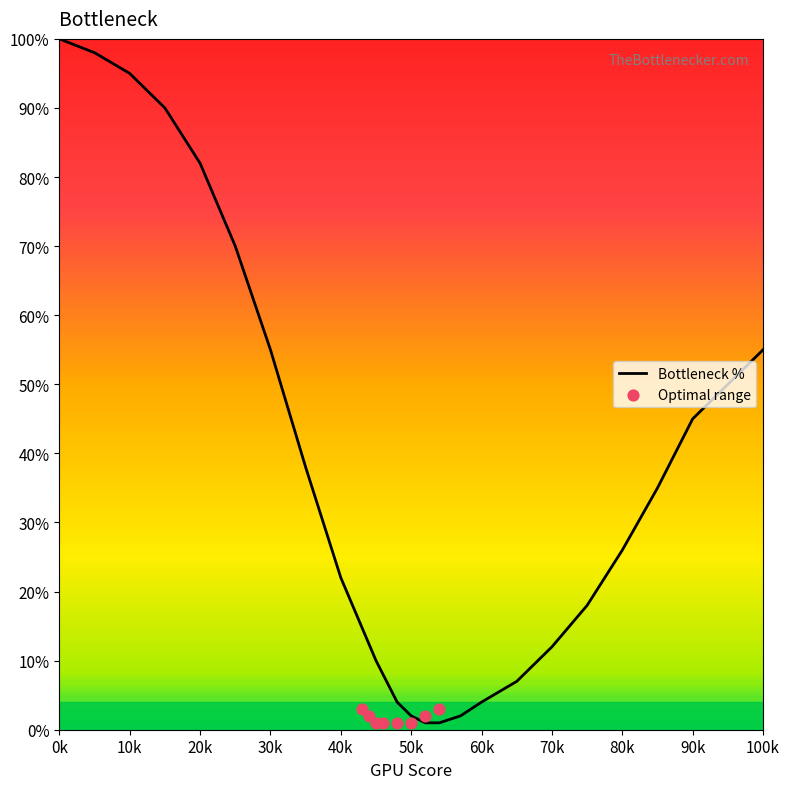

Approximately how many times larger is the value at 25 compared to 85?

2.0